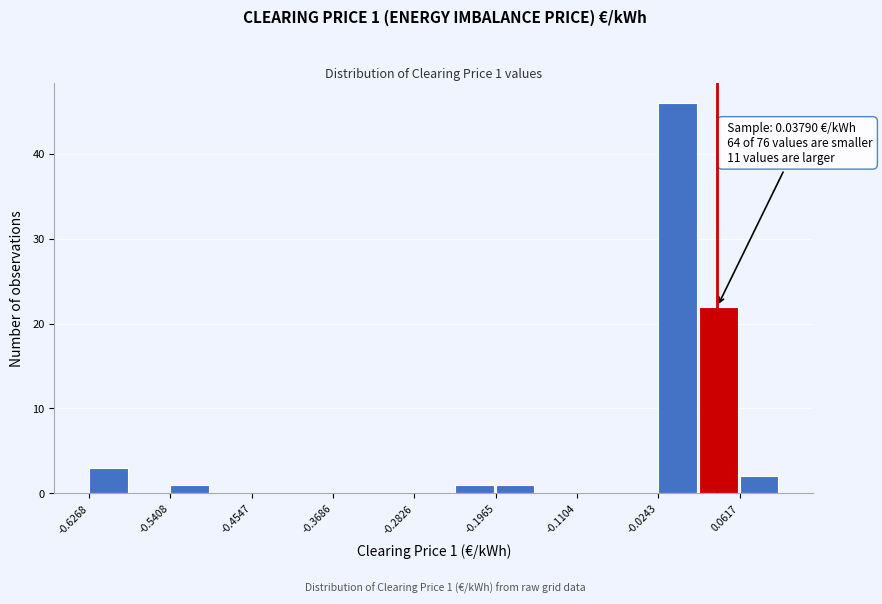

Over which range of the x-axis is the bar tallest?

-0.02 to 0.02